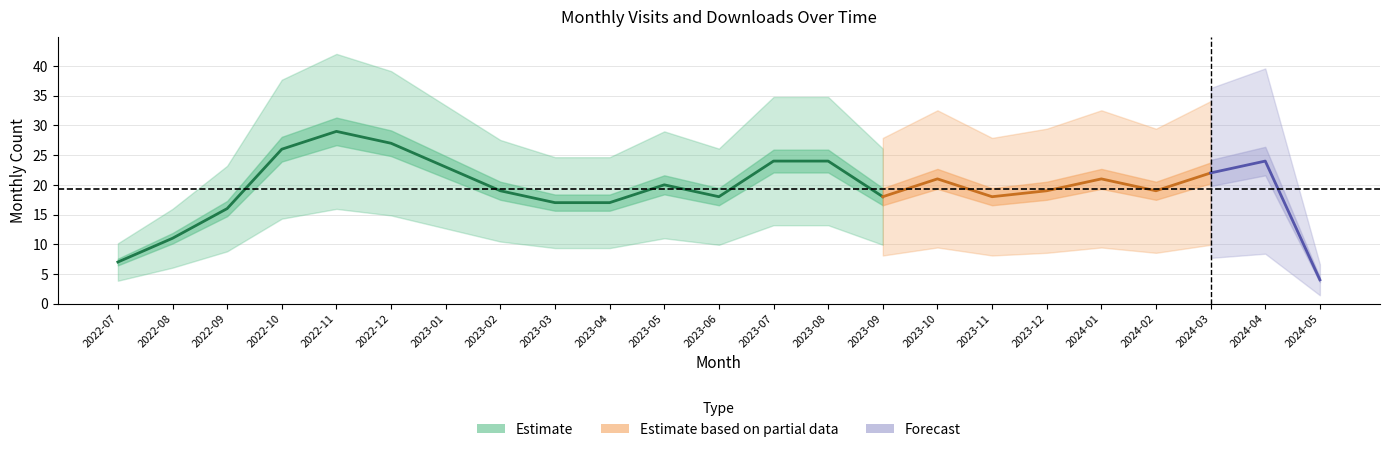

True or false: monthly_download_resource has a value of 16 at 2023-06.

False